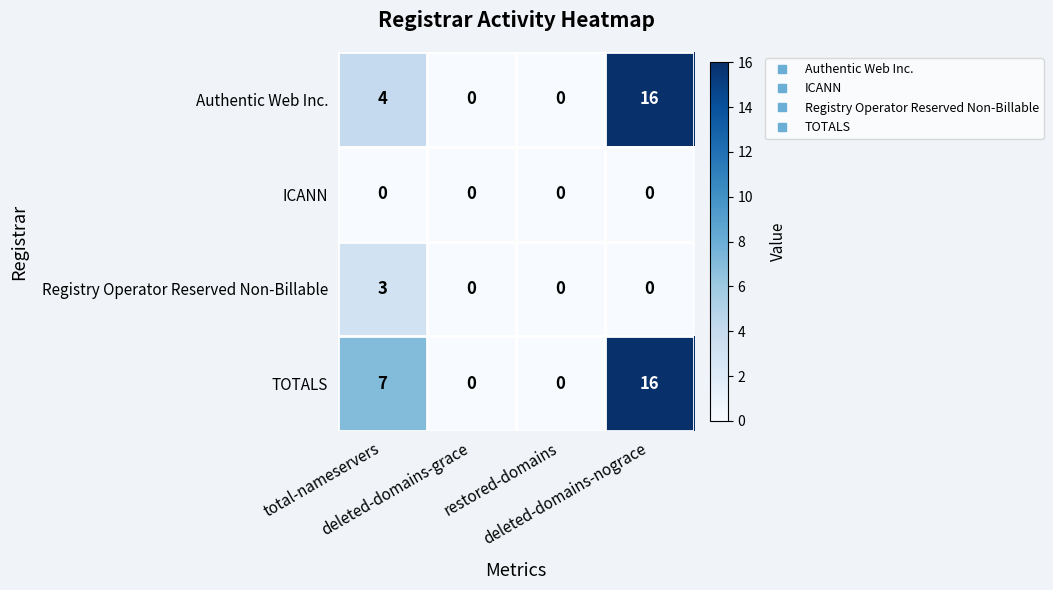

What is the sum of all TOTALS values?

23